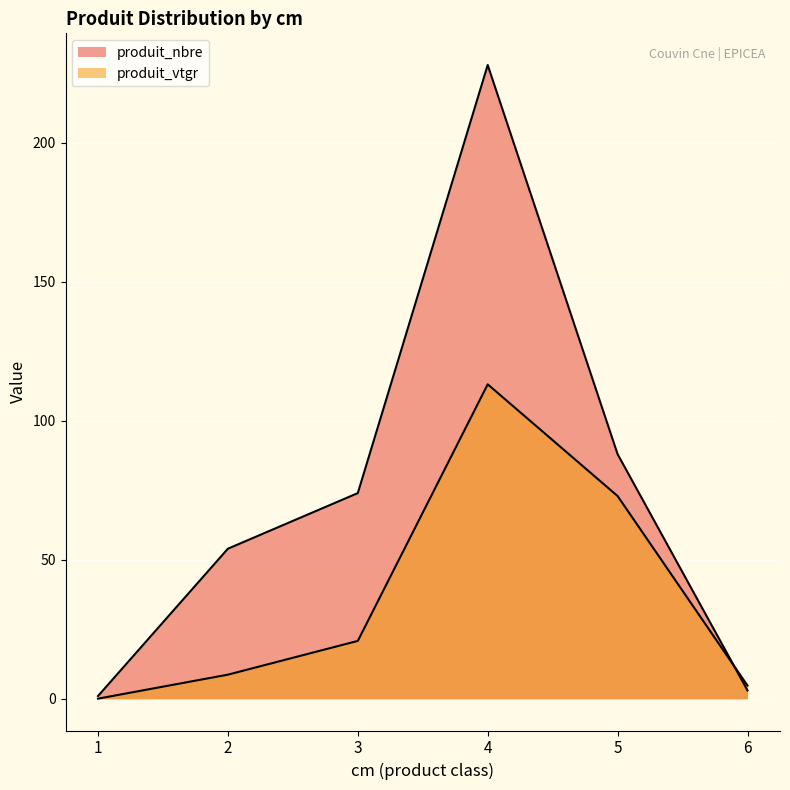

List the series in order of their peak value, highest first.

produit_nbre, produit_vtgr